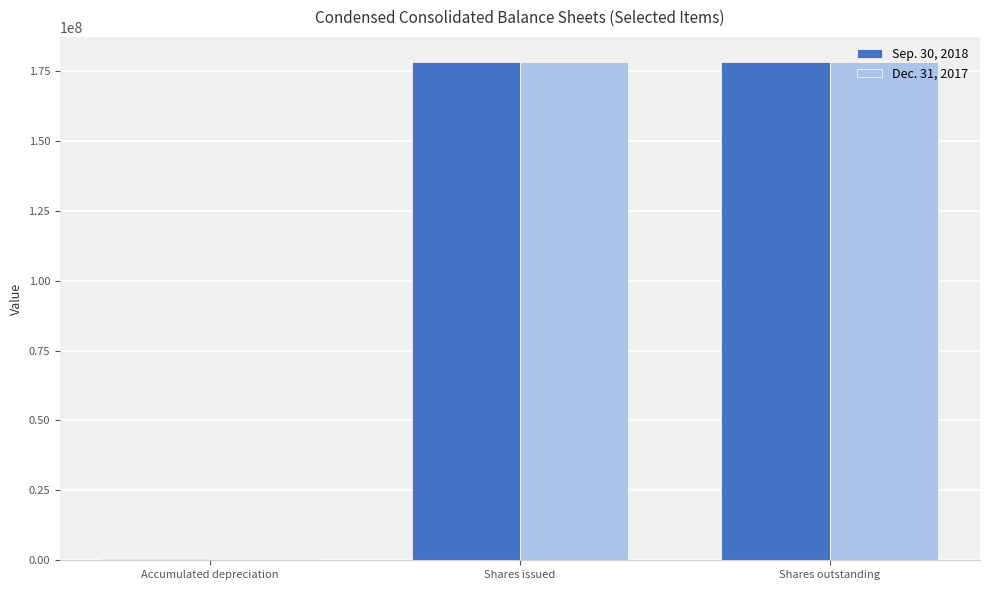

What is the approximate value of Sep. 30, 2018 at Shares outstanding?

178284975